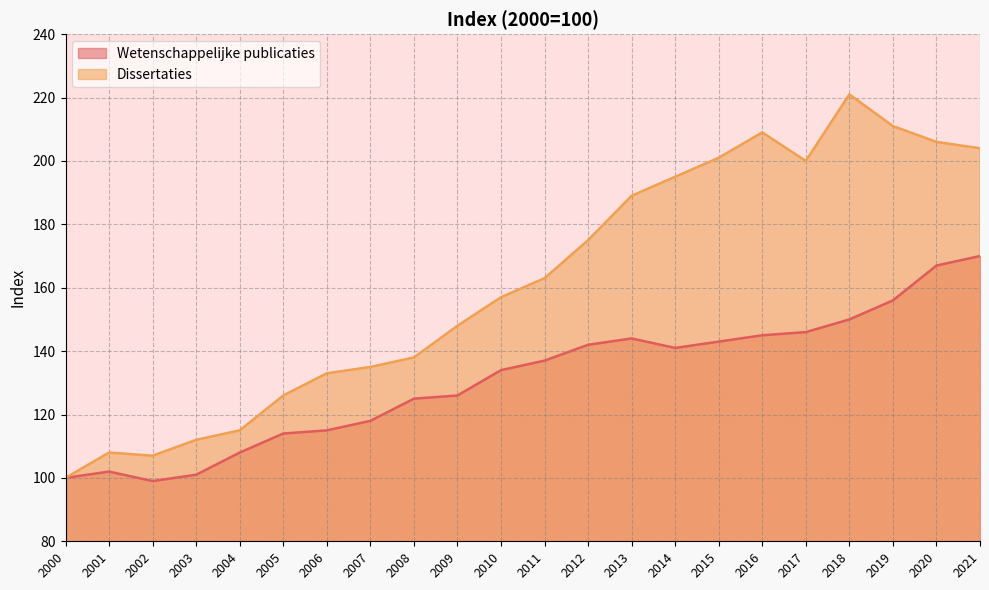

Which has a higher value, 2013 or 2010?

2013